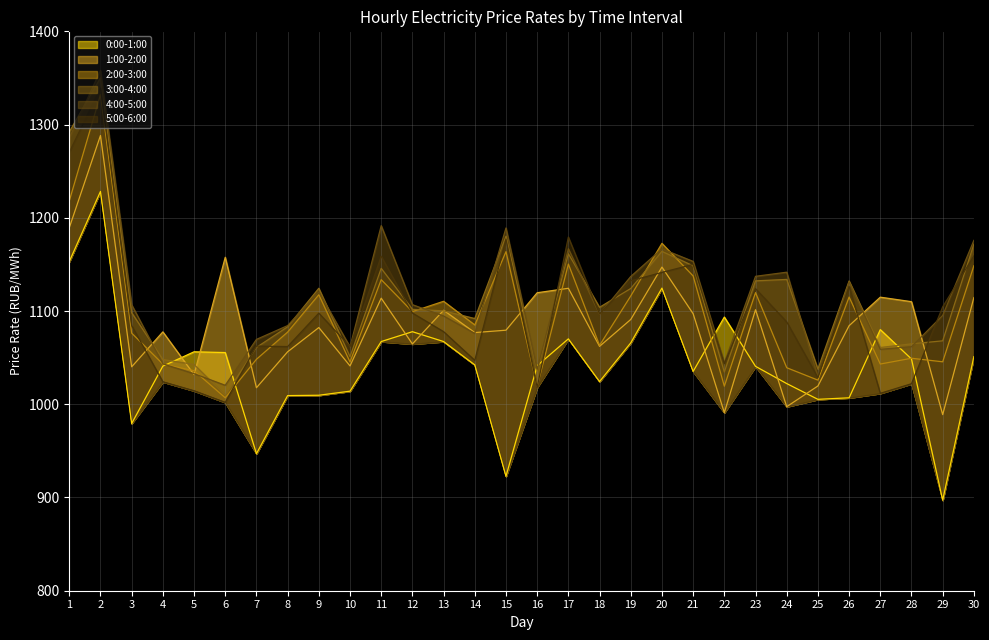

The 5:00-6:00 series shows 1903.7 at 11. True or false?

False